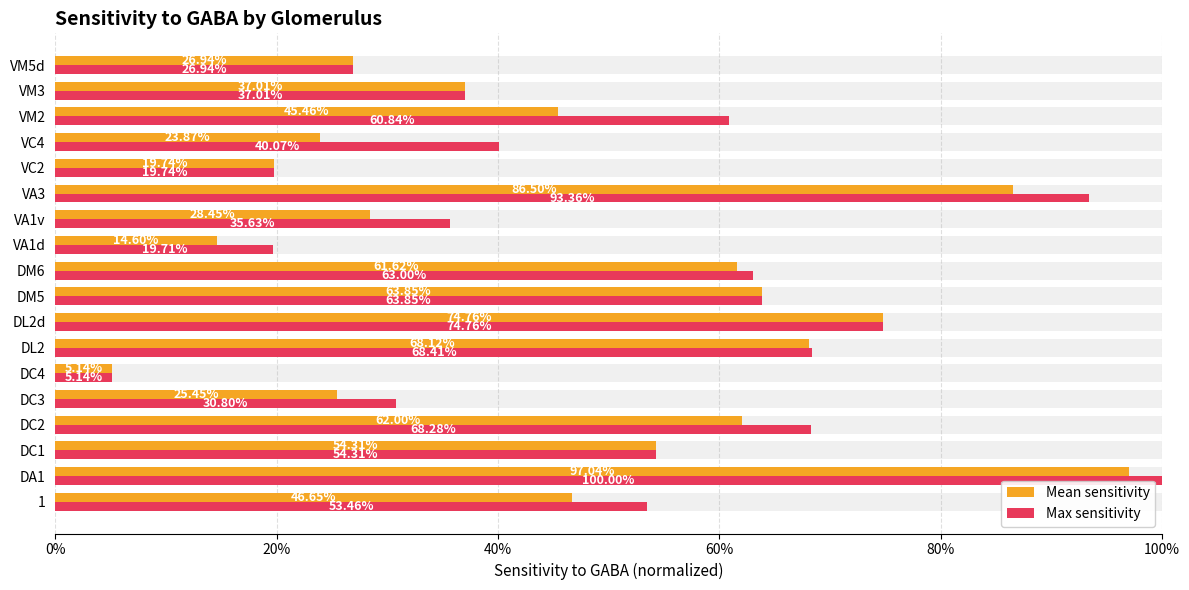

At VA1v, list the series in order from smallest to largest.

Mean sensitivity, Max sensitivity